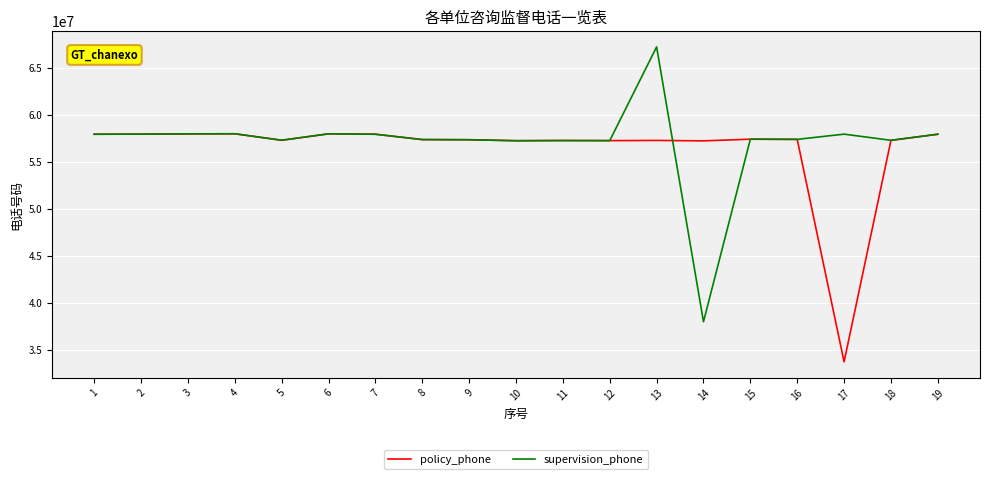

The policy_phone series shows 57356596 at 8. True or false?

True